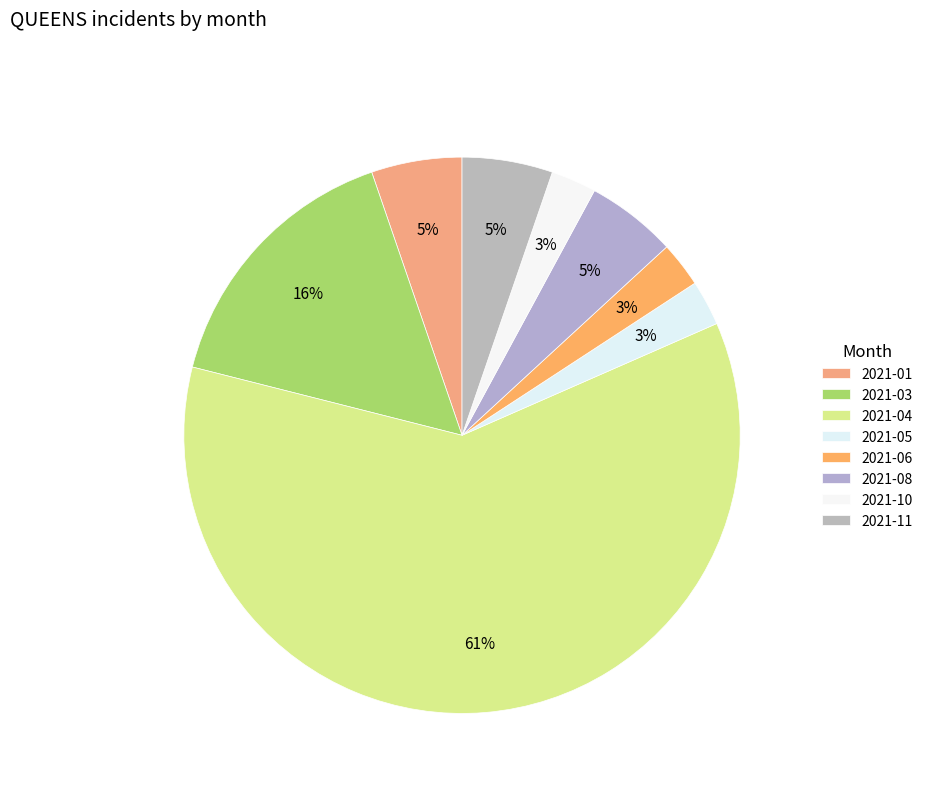

What is the majority slice?

2021-04